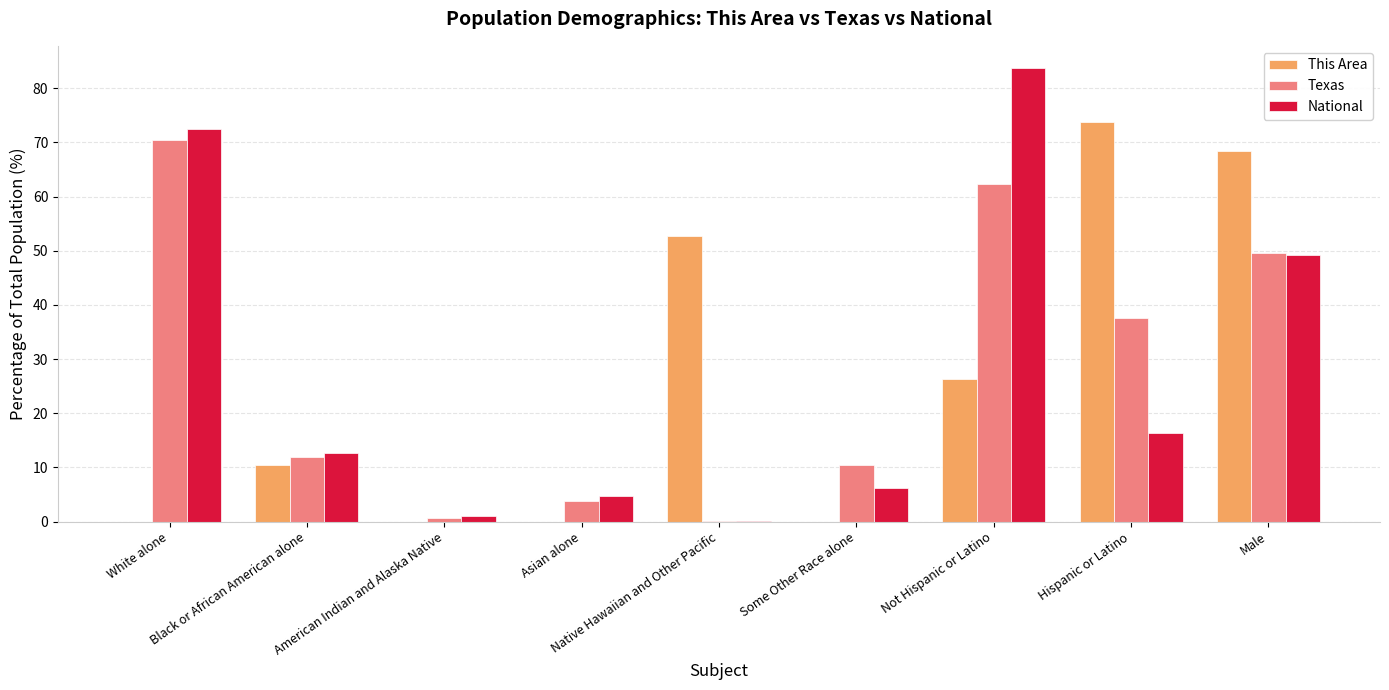

What is the sum of all Texas values?

246.9